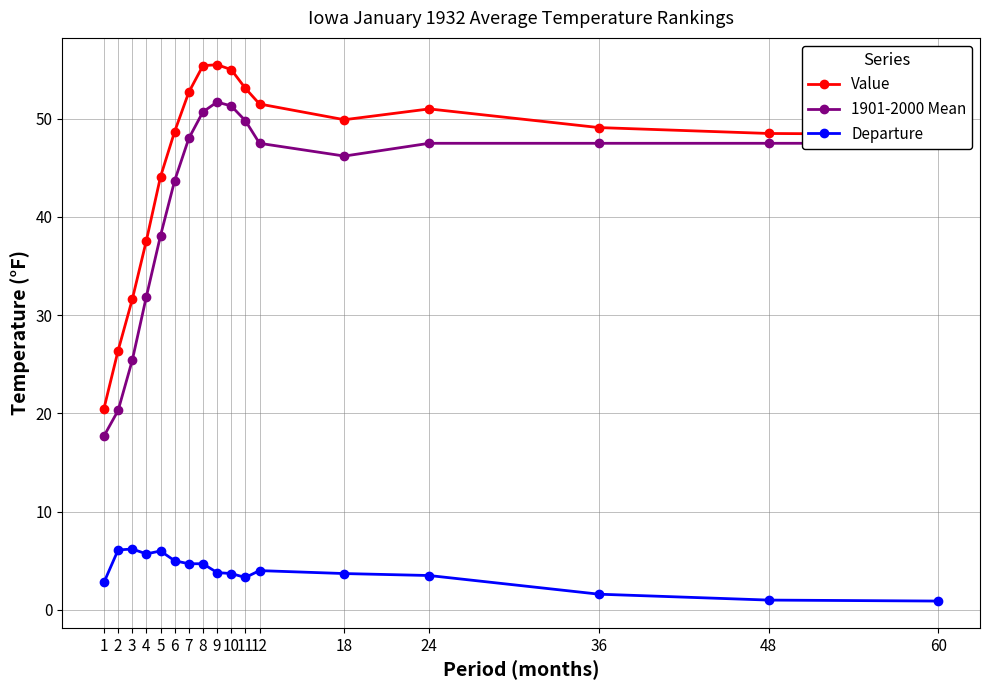

What is the sum of all Departure values?

66.7